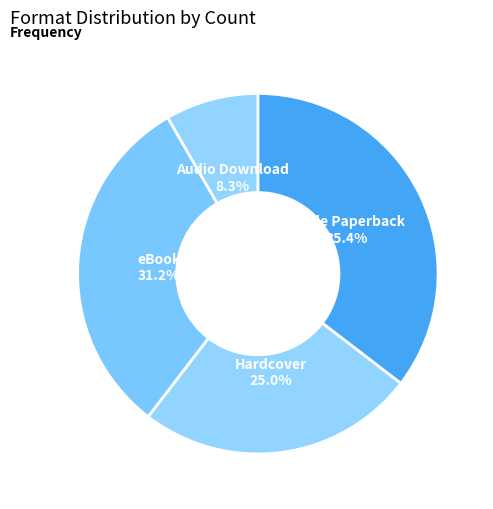

Is there any slice that represents more than half of the pie?

No